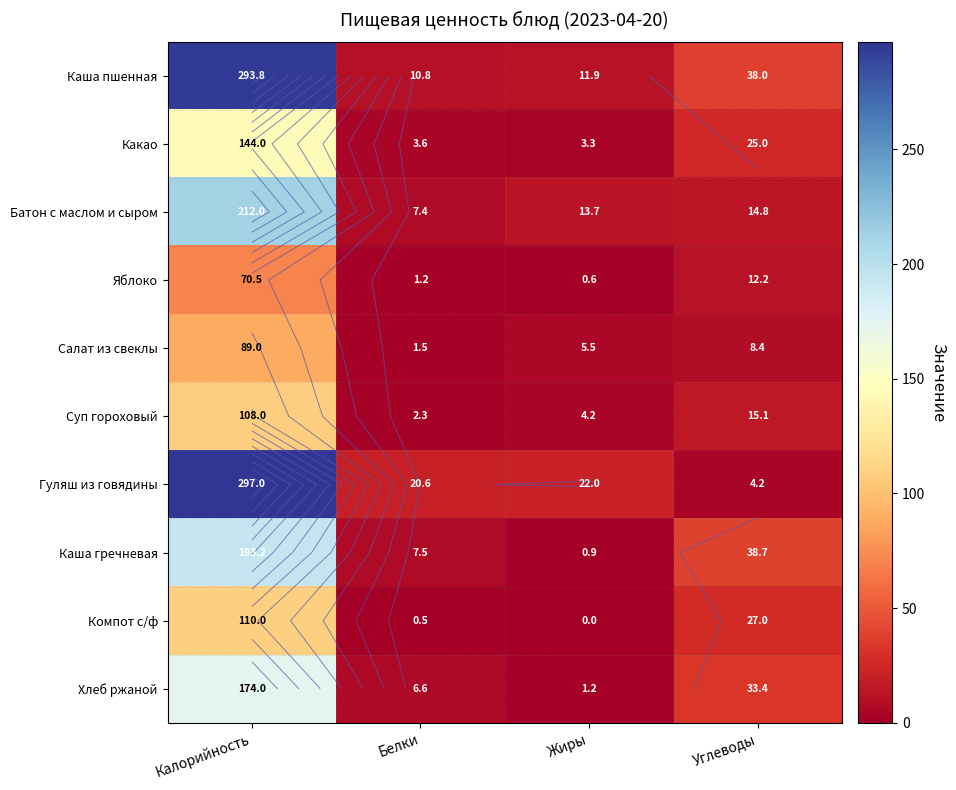

Is the value of Батон с маслом и сыром at Белки greater than the value of Какао at Калорийность?

No